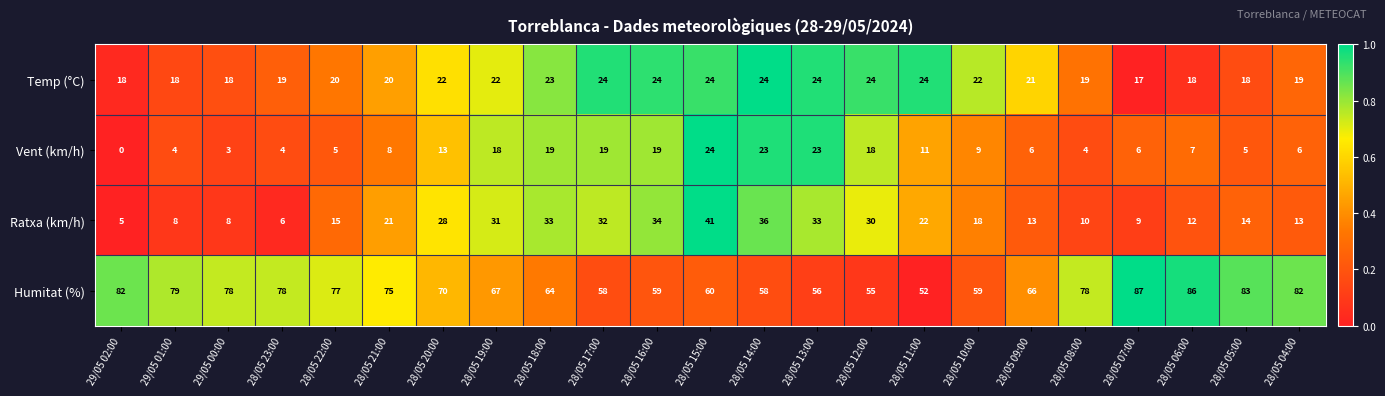

Which series has the widest spread of values?

Ratxa (km/h)